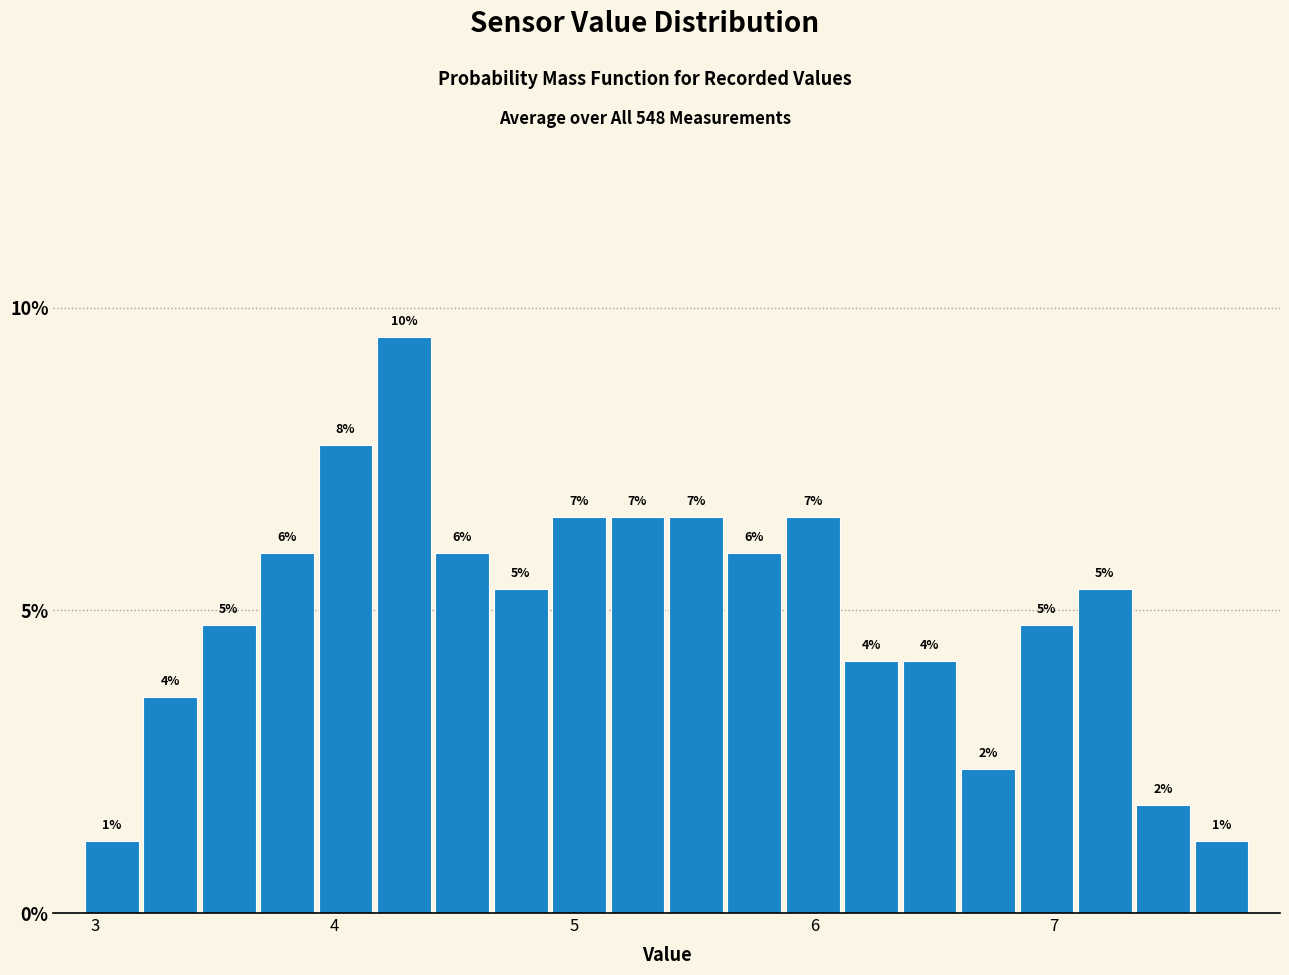

Read against the x-axis, roughly where is the centre of the tallest bar?

4.3